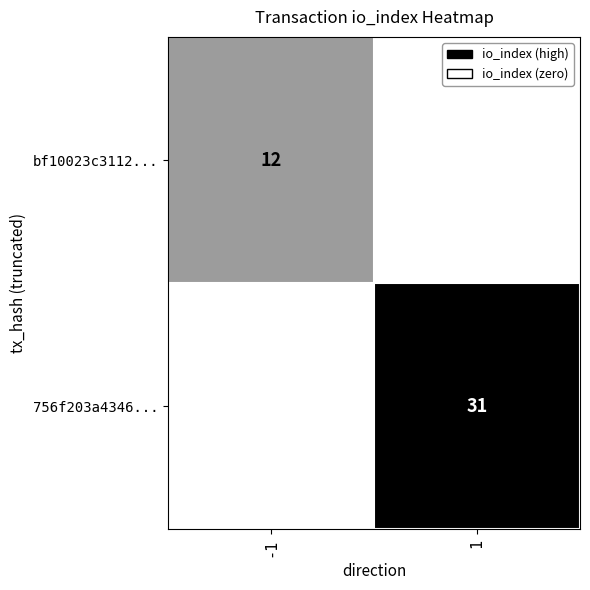

The value of 756f203a4346... at 1 is 52. True or false?

False